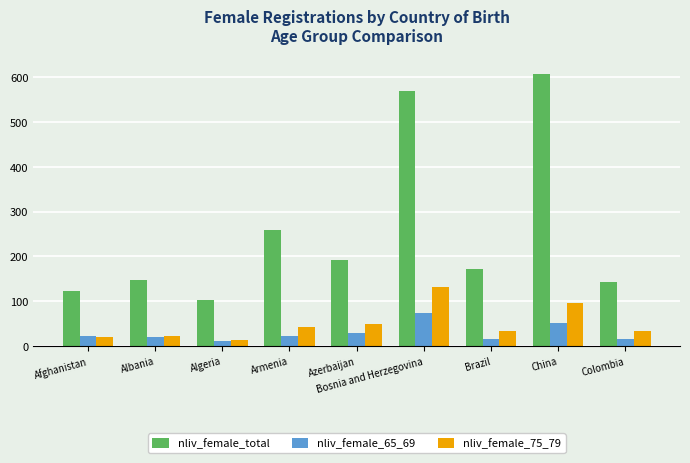

What is the label of the 5th bar from the right?

Azerbaijan